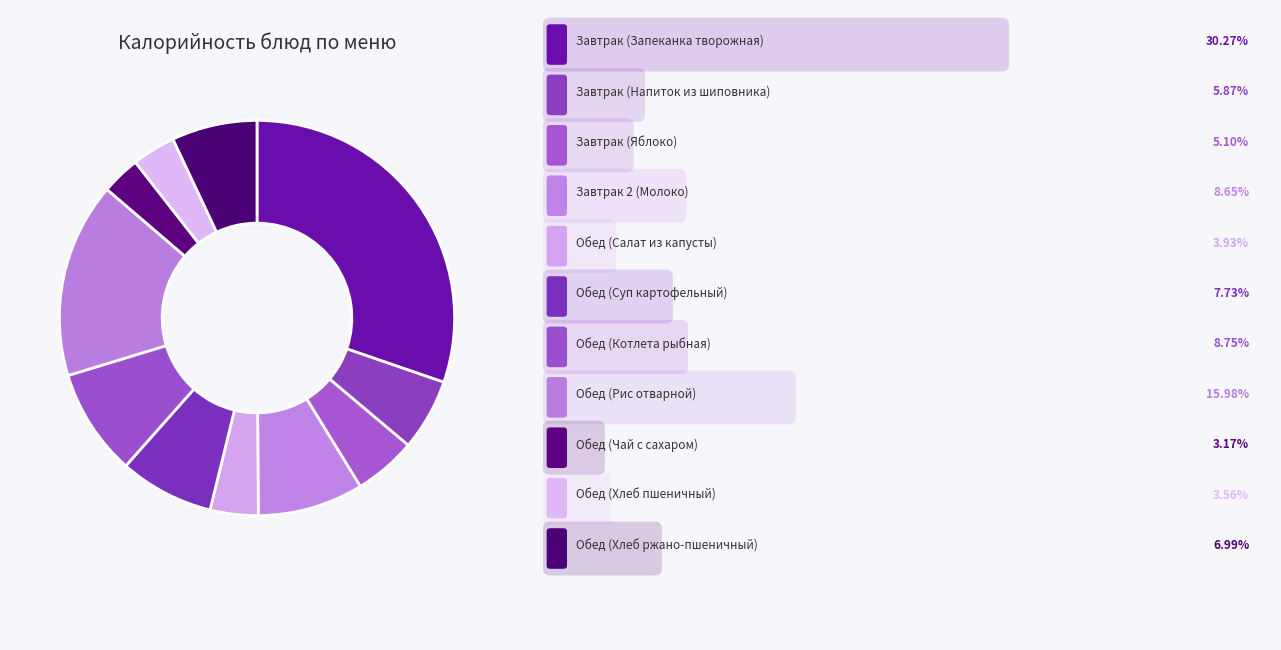

How many segments does this pie chart have?

11